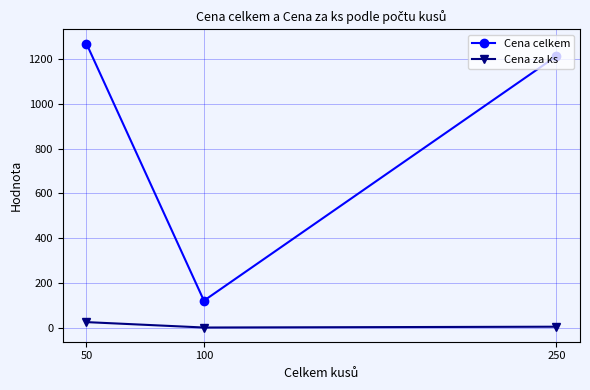

List the series in order of their overall mean, highest first.

Cena celkem, Cena za ks